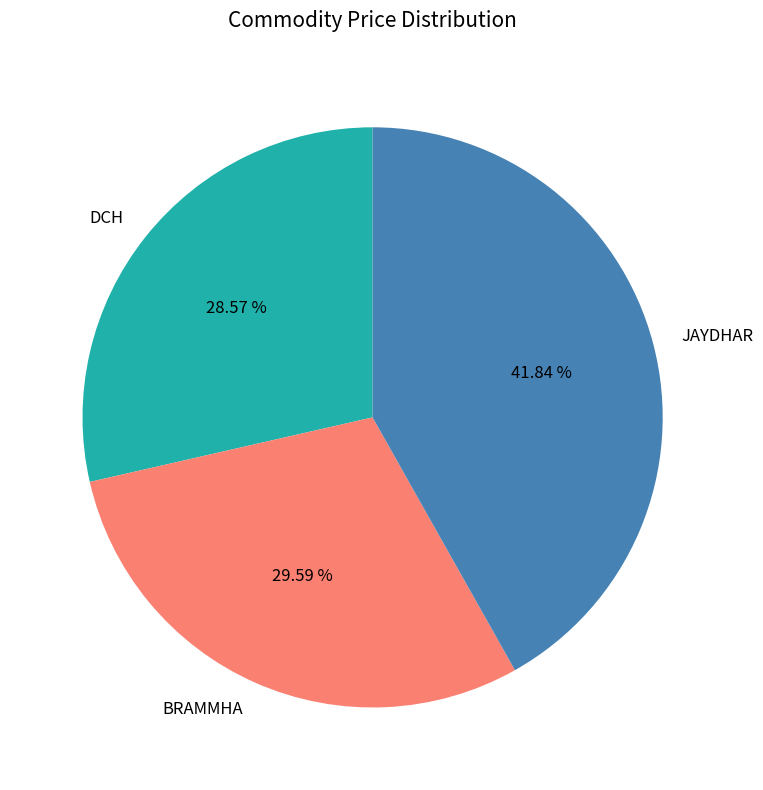

Count the number of slices in the pie.

3